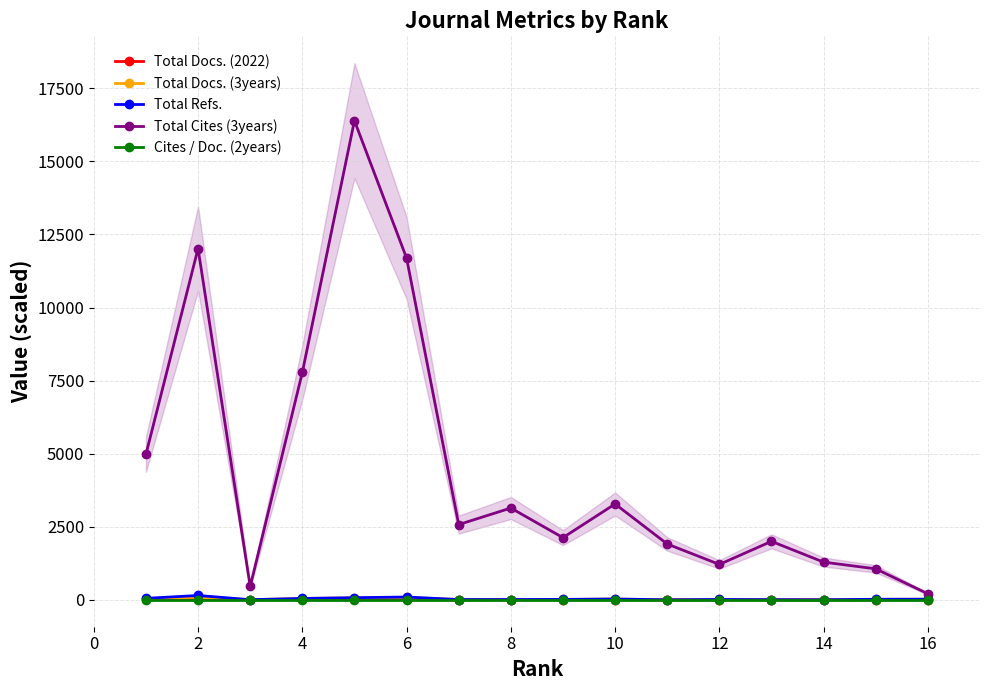

The value of Cites / Doc. (2years) at 10 is 0.0. True or false?

True